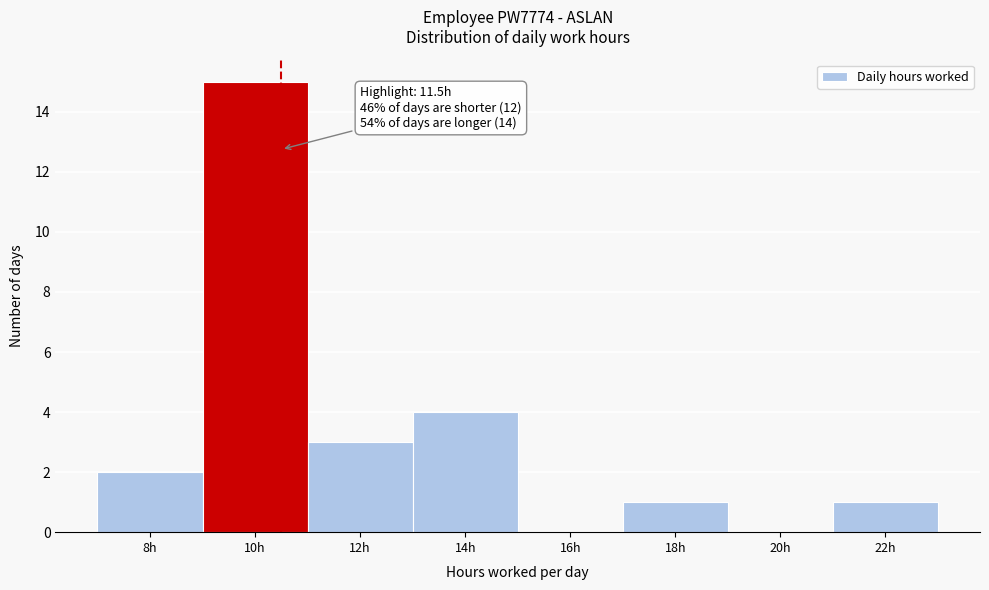

Reading left to right, list all the values displayed in this chart.

8h=2	10h=15	12h=3	14h=4	16h=0	18h=1	20h=0	22h=1